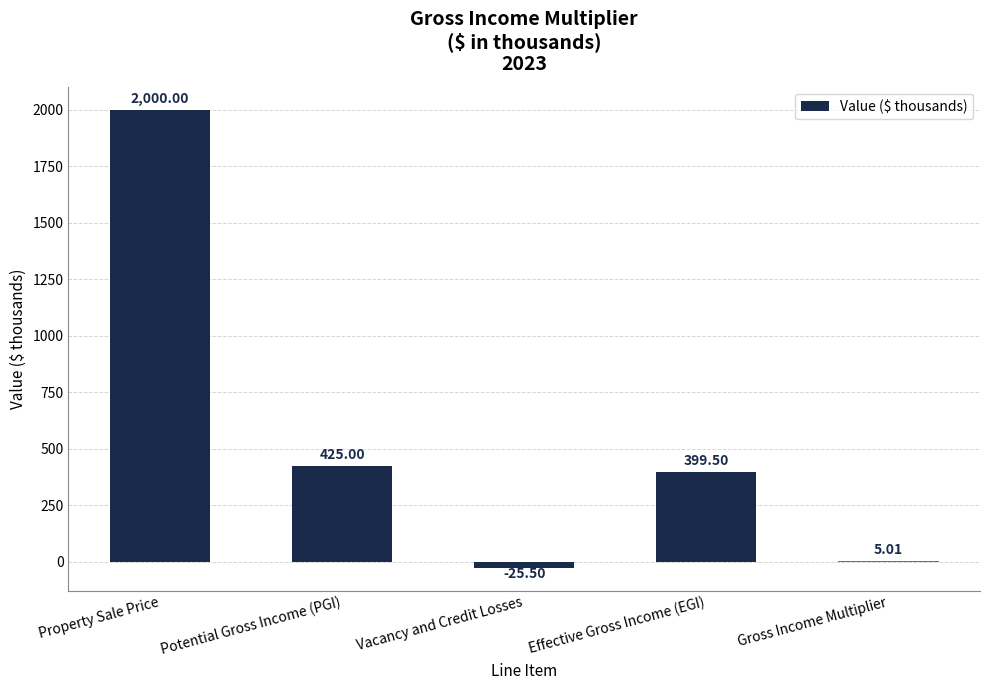

How many data points are above 399?

3